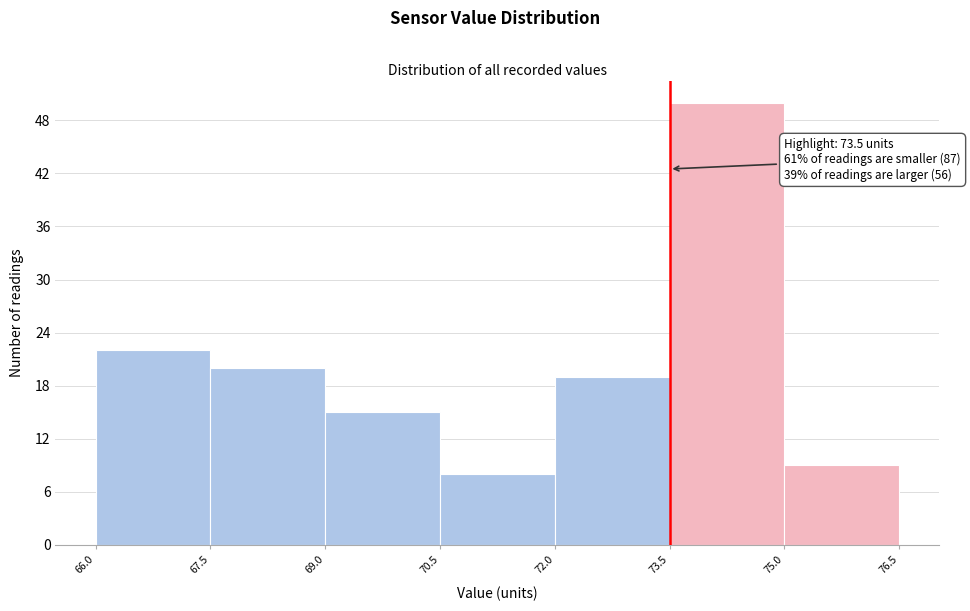

Which range on the x-axis has the tallest bar?

73.5 to 75.0